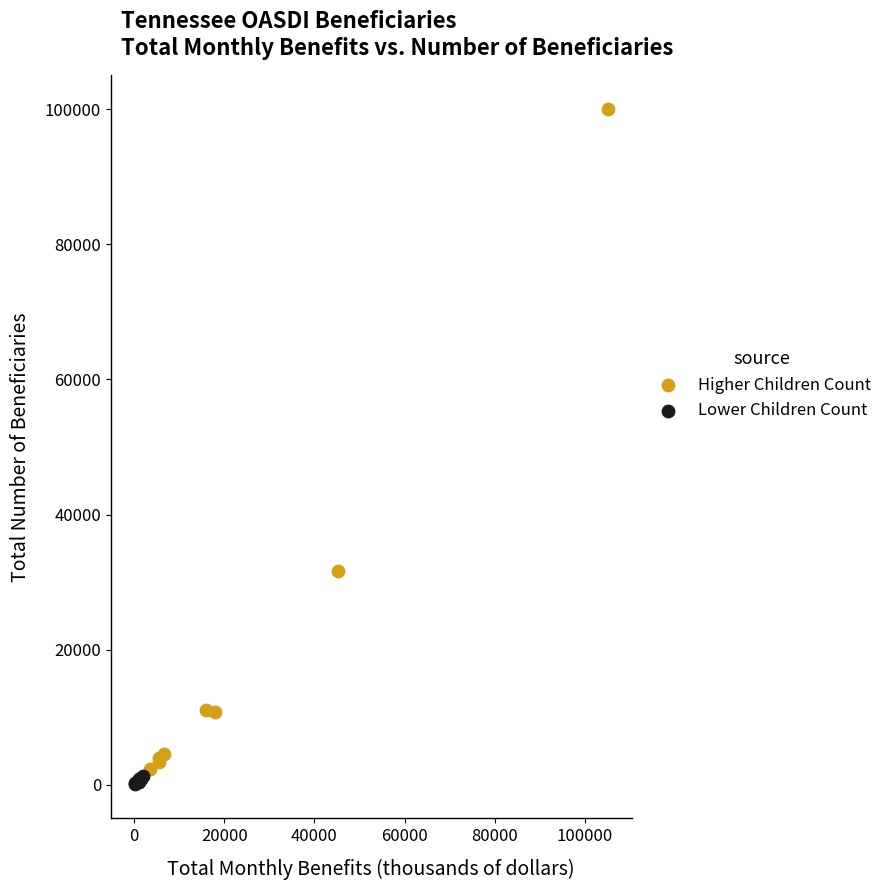

Which series has the largest Y range (max minus min)?

Higher Children Count